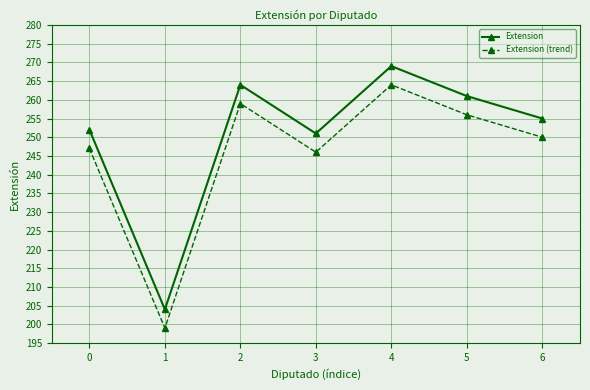

True or false: Extension has more than 1 interior local peaks.

True